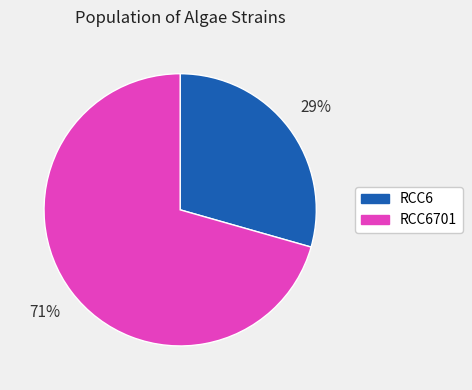

What percentage is the RCC6 slice, to the nearest percent?

29%